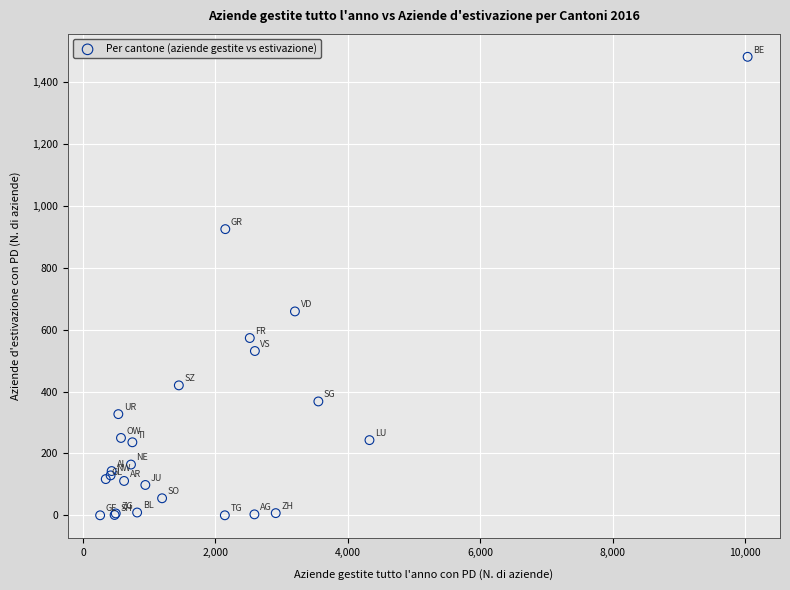

What Y value in the scatter plot is closest to 741?

659